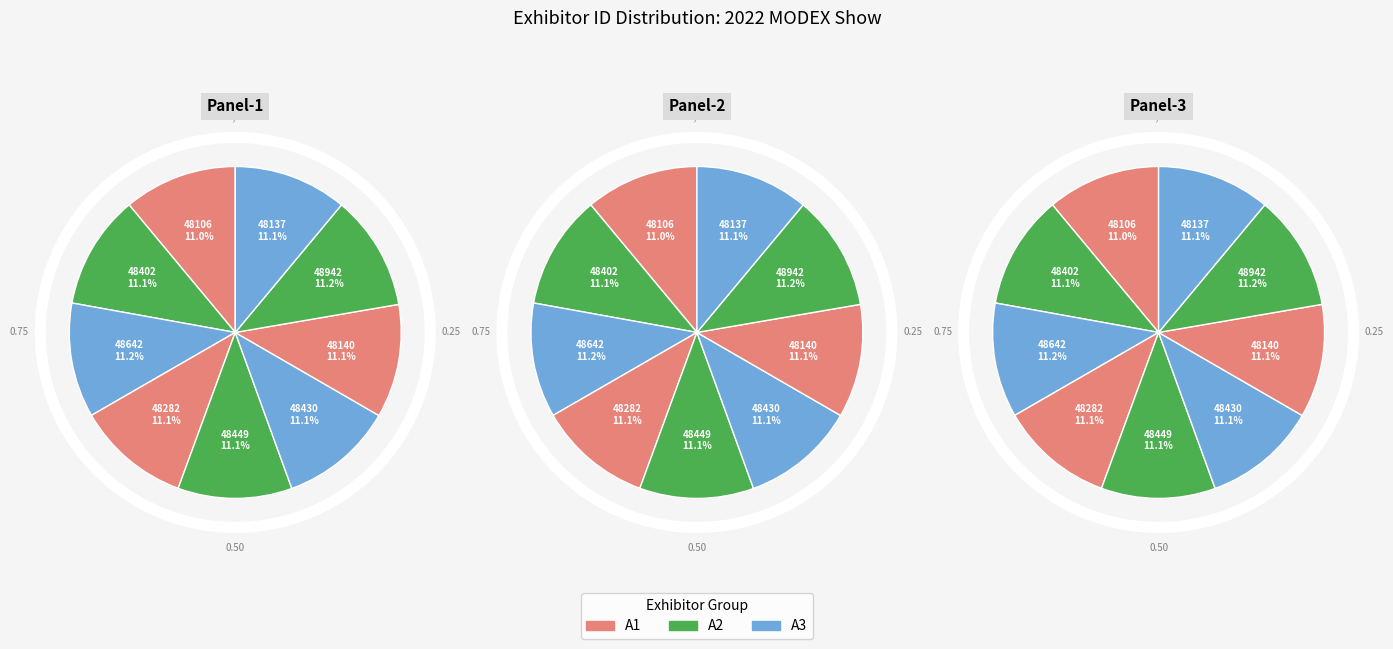

To the nearest percent, what is the average slice percentage?

11%